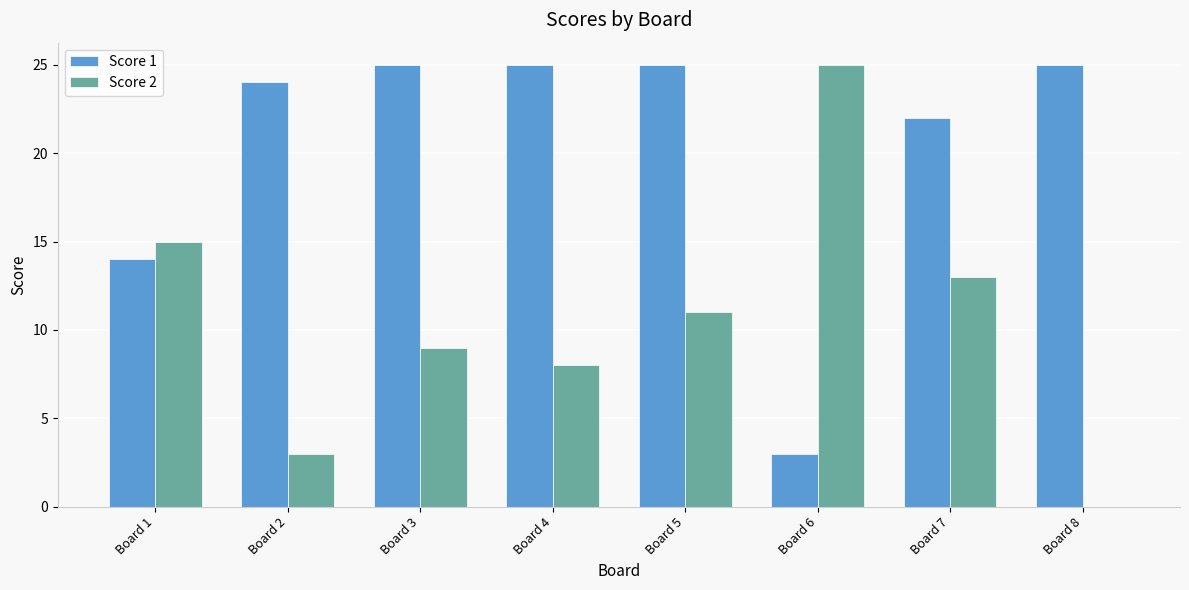

What is the sum of all Score 2 values?

84